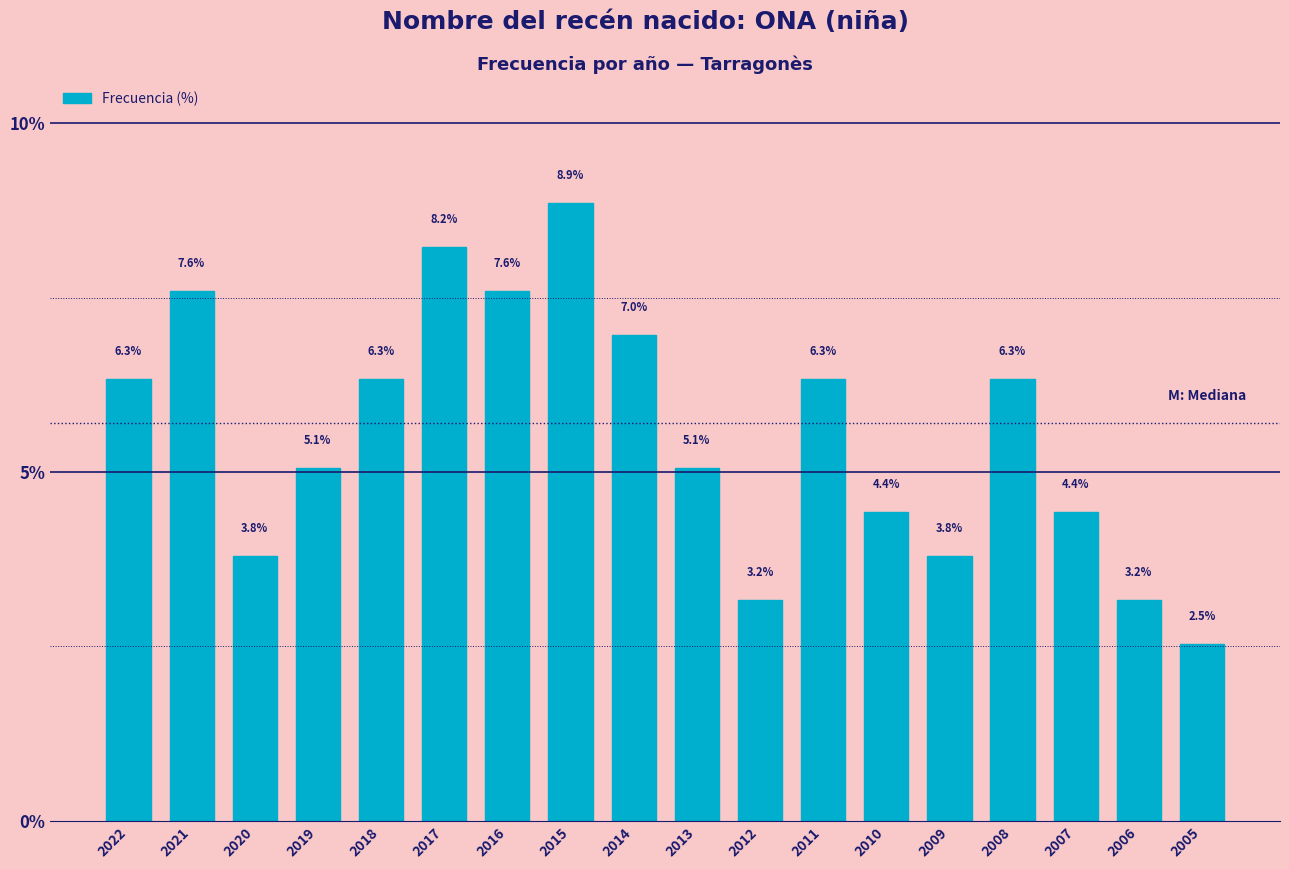

Reading left to right, list all the values displayed in this chart.

2022=6.3	2021=7.6	2020=3.8	2019=5.1	2018=6.3	2017=8.2	2016=7.6	2015=8.9	2014=7.0	2013=5.1	2012=3.2	2011=6.3	2010=4.4	2009=3.8	2008=6.3	2007=4.4	2006=3.2	2005=2.5